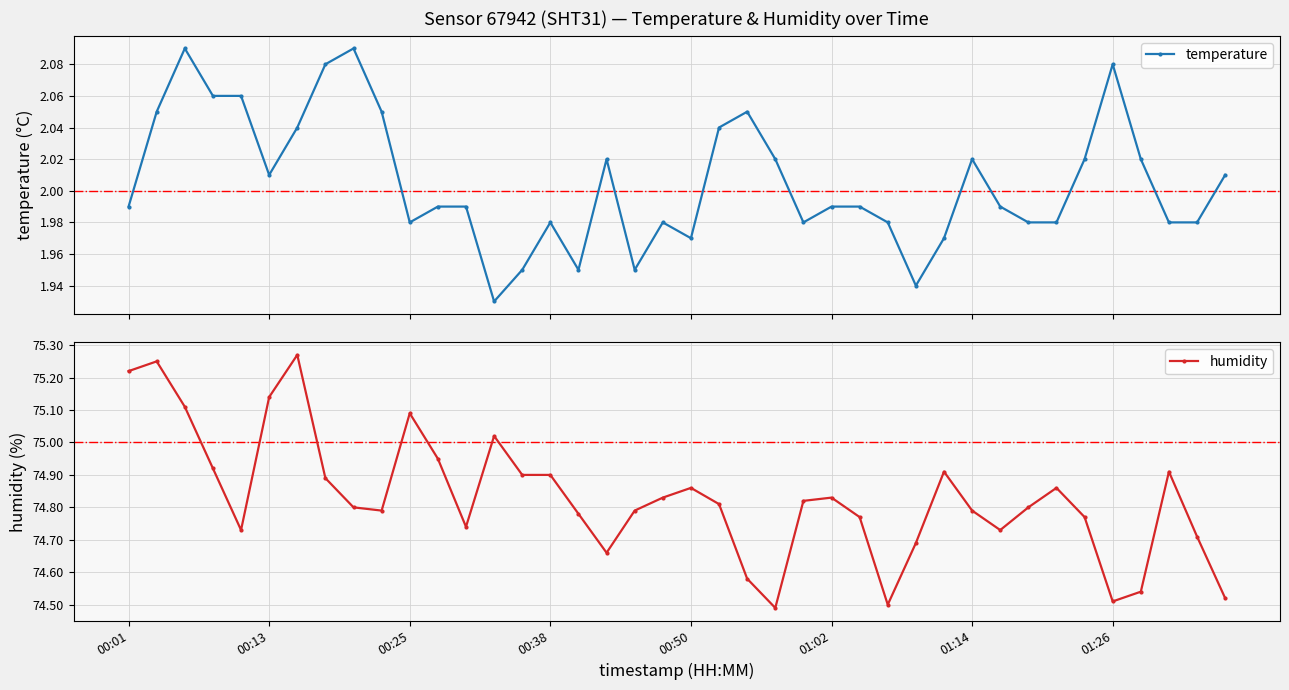

What is the average value of the temperature series?

2.0